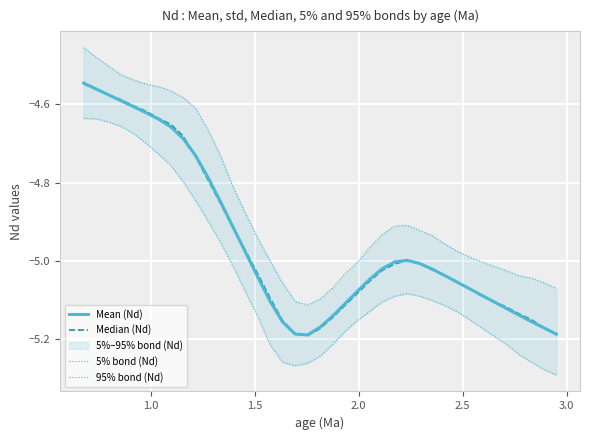

True or false: Median (Nd) and 5% bond (Nd) cross at least once.

False